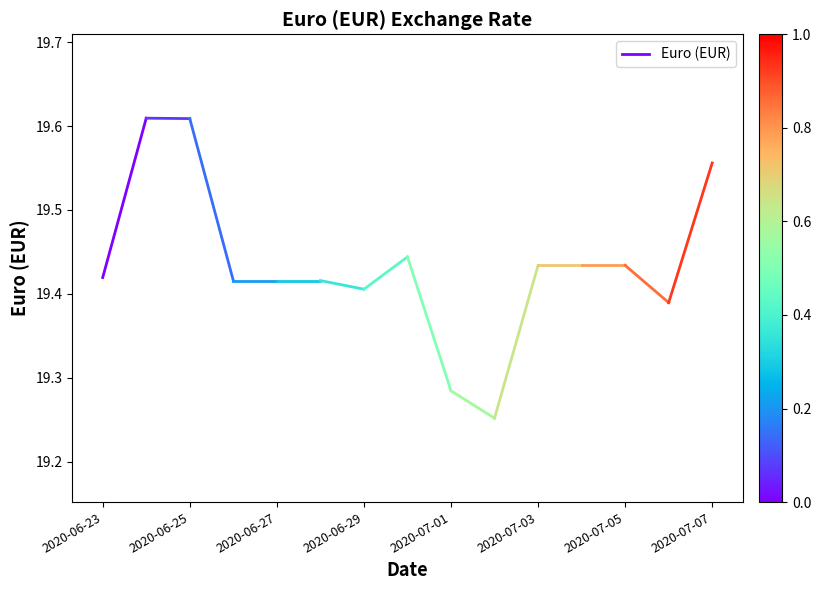

What is the value of the 1st point from the left?

19.4